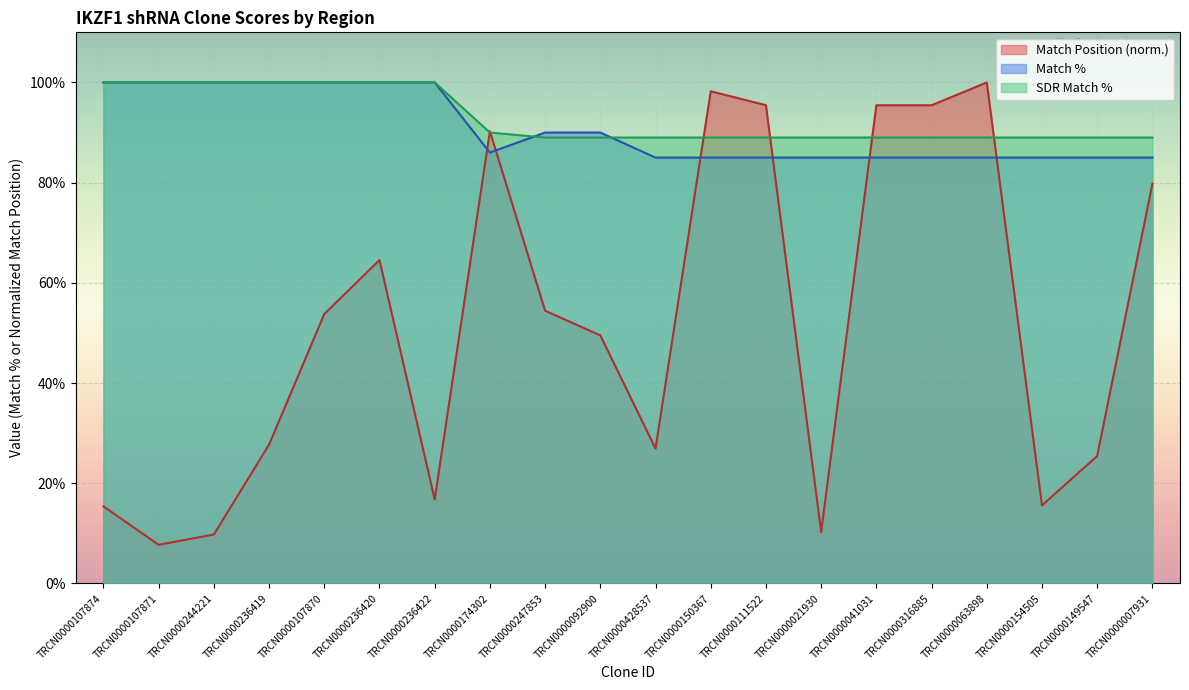

At which category does the chart reach its peak across all series?

TRCN0000063898